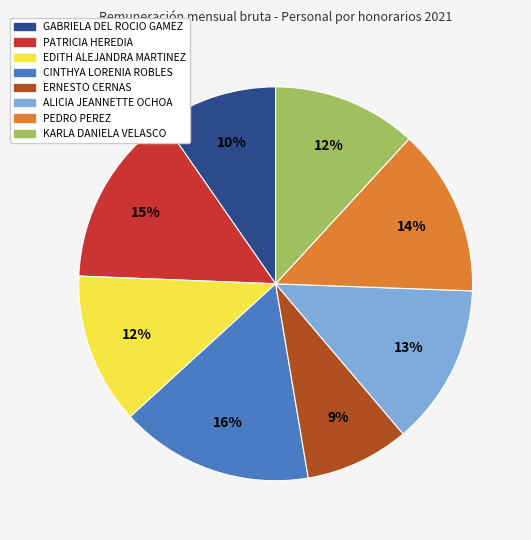

Between PATRICIA HEREDIA and ALICIA JEANNETTE OCHOA, which is larger?

PATRICIA HEREDIA